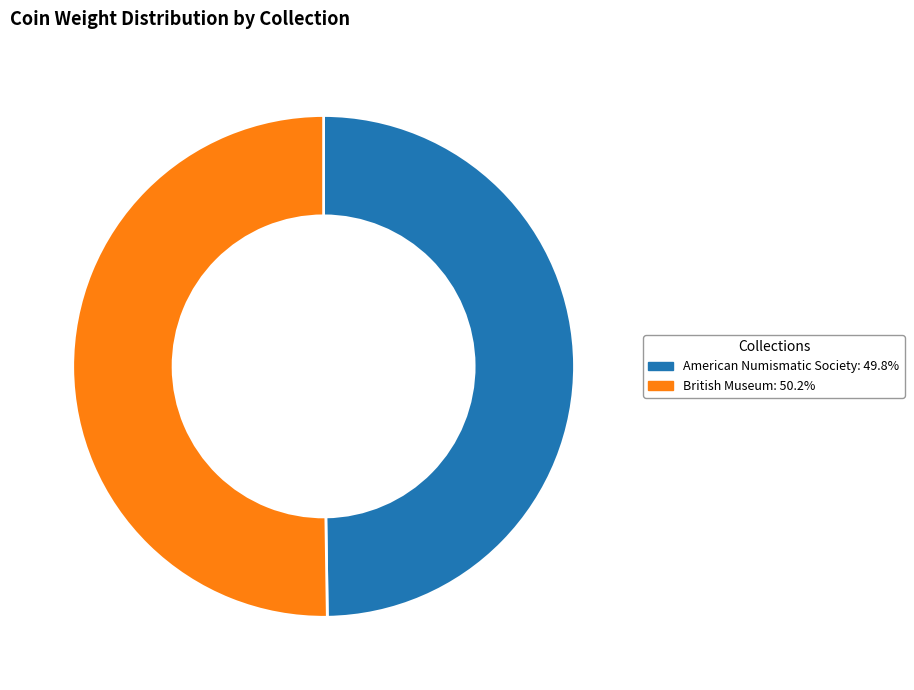

Count the number of slices in the pie.

2